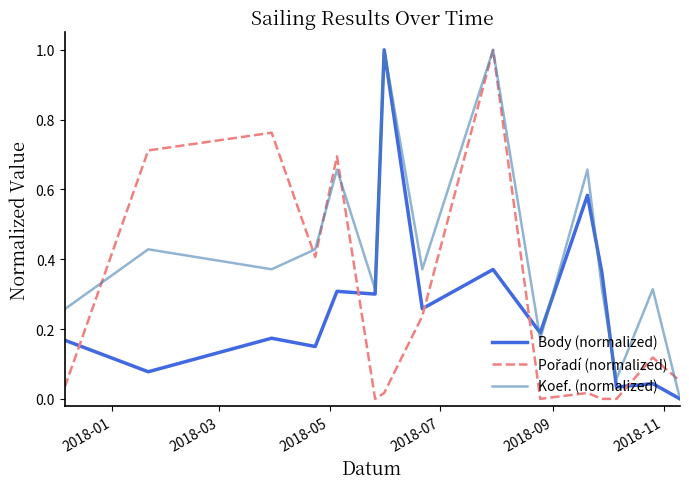

Which series has the largest total across all categories?

Koef. (normalized)